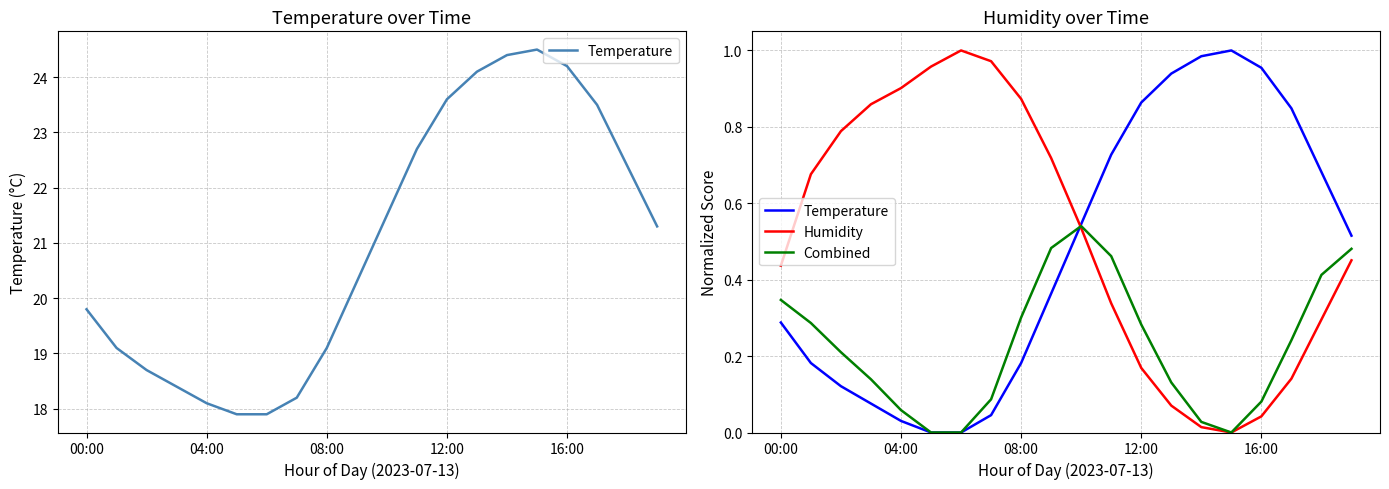

Rank the series by their average value, from highest to lowest.

Humidity, Temperature, Combined